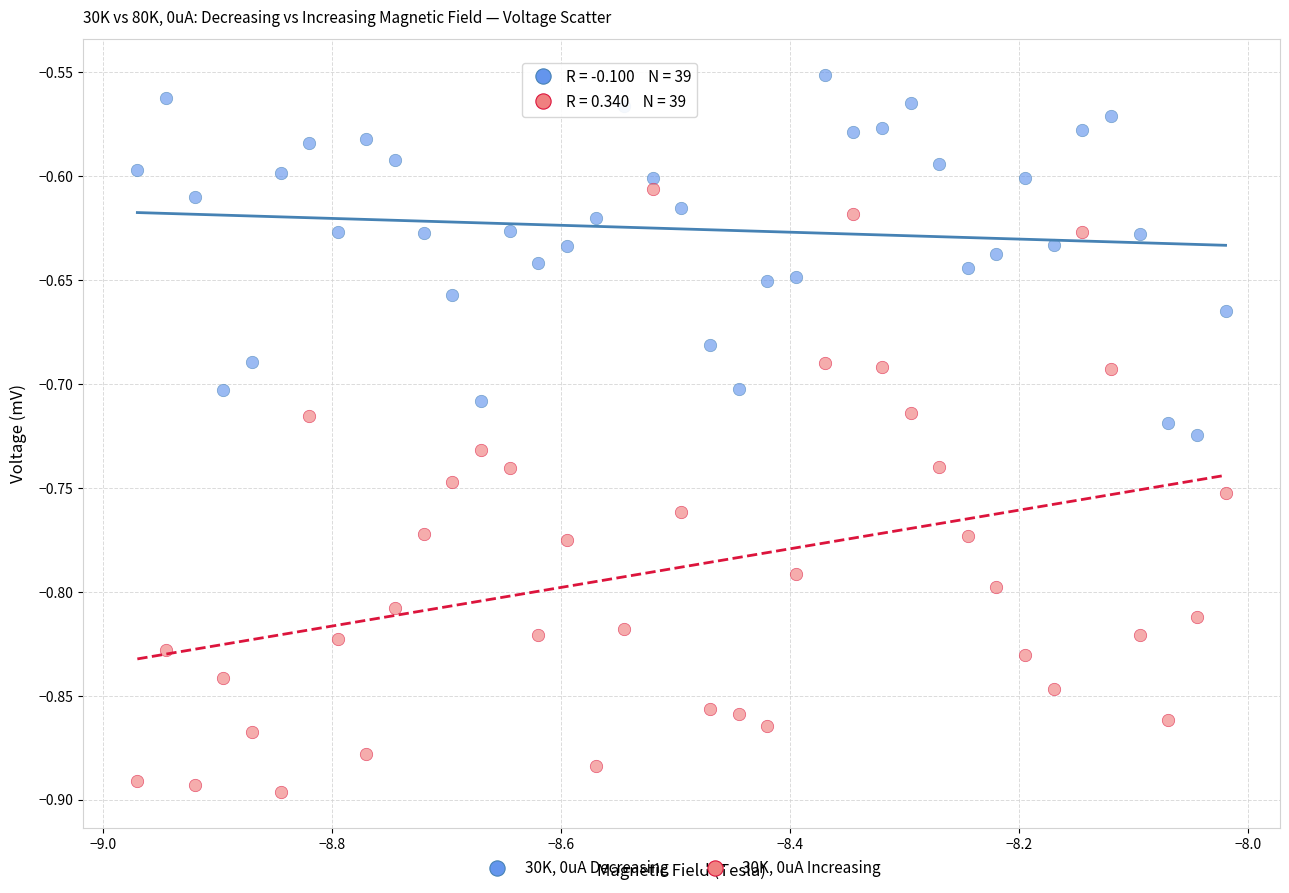

Across all data points, what is the range of Y values (max minus min)?

0.3